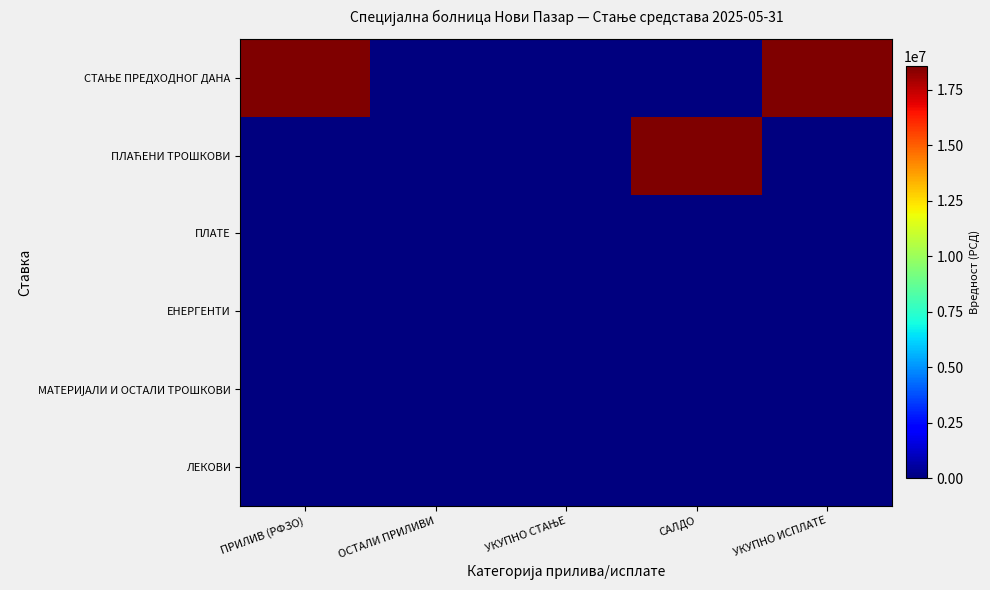

Which series has the largest range (max minus min)?

СТАЊЕ ПРЕДХОДНОГ ДАНА